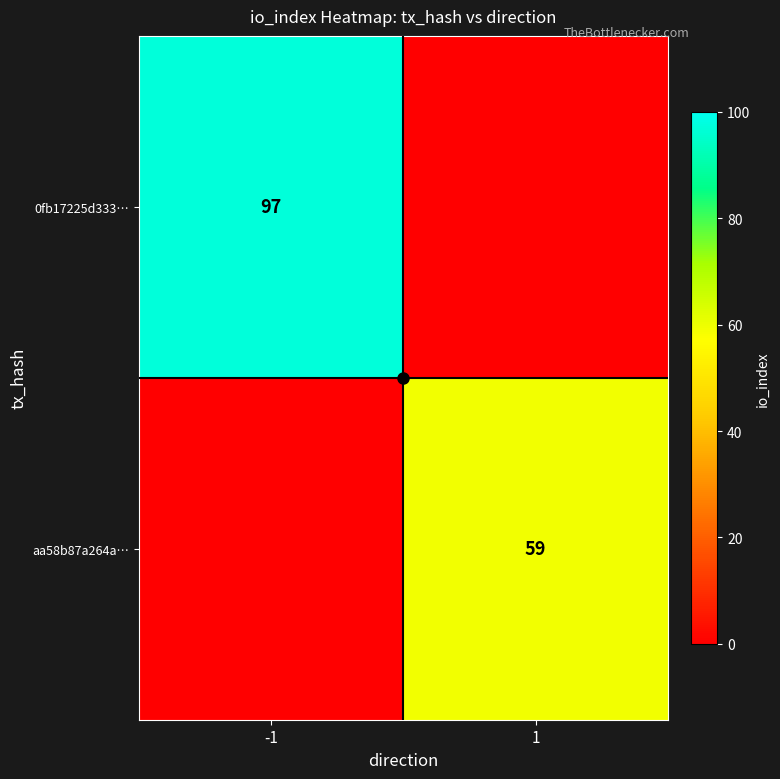

The value of aa58b87a264a… at 1 is 38. True or false?

False